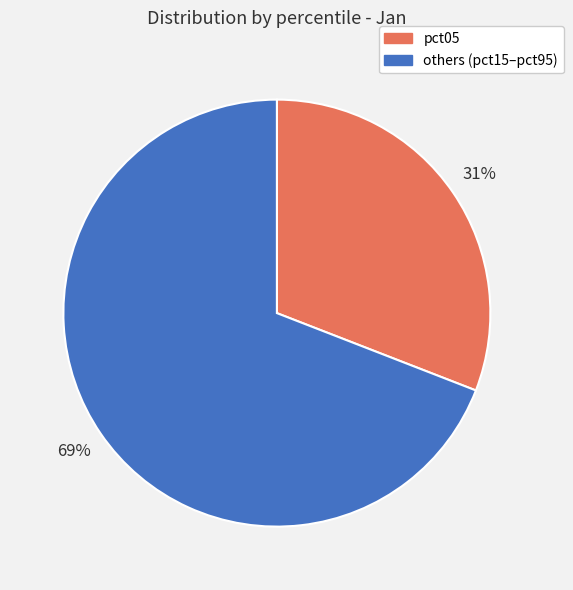

True or false: others (pct15–pct95) accounts for 58% of the total.

False